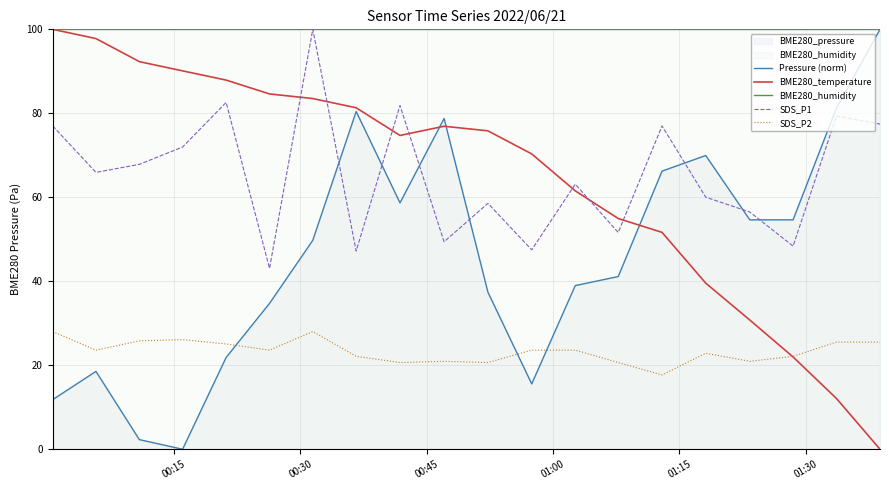

Rank the series by their maximum value, from lowest to highest.

SDS_P2, Pressure (norm), BME280_temperature, BME280_humidity, SDS_P1